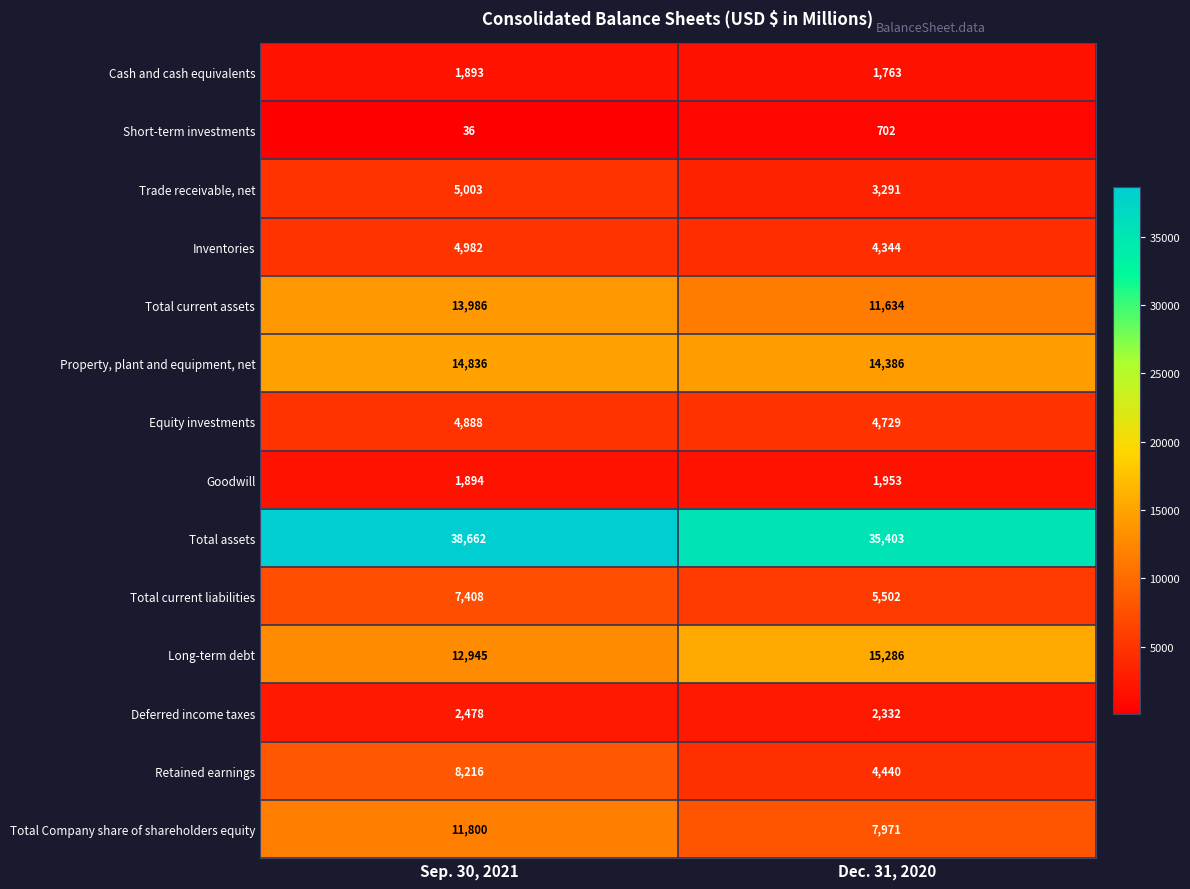

At which category is the sum across all series the highest?

Sep. 30, 2021